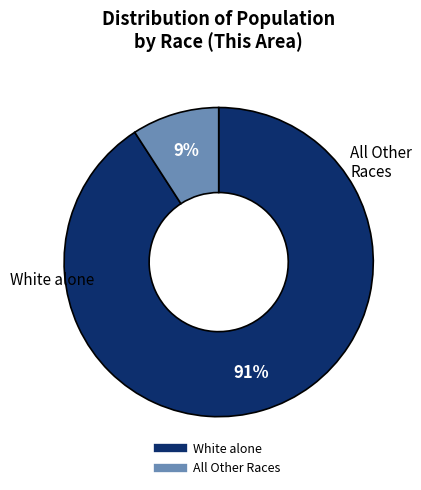

Does any single category account for the majority?

Yes